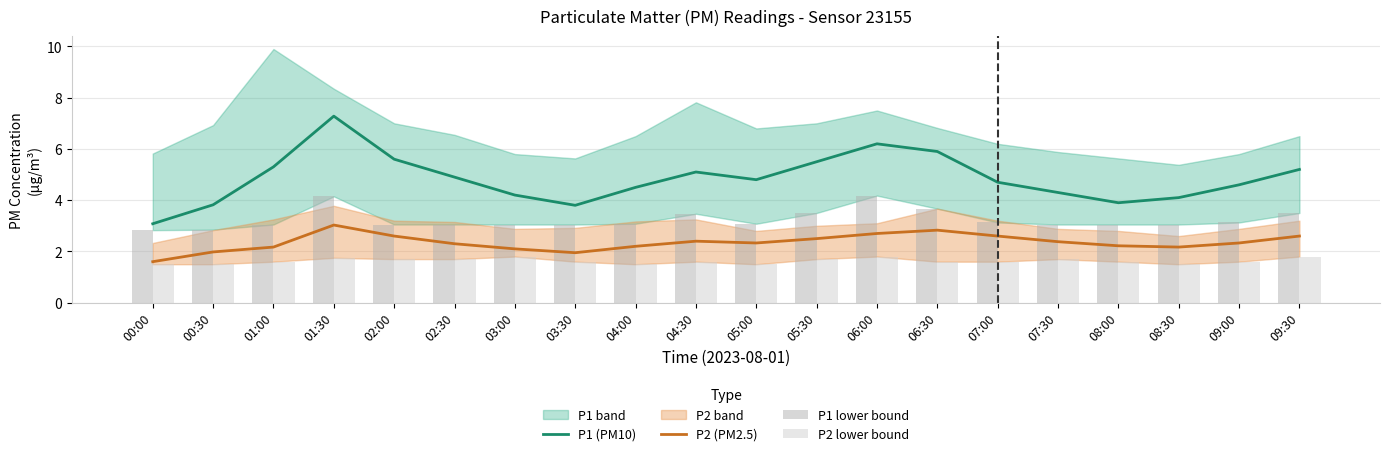

Rank the series at 04:00 from lowest to highest value.

P2 lower bound, P2 (PM2.5), P1 lower bound, P1 (PM10)